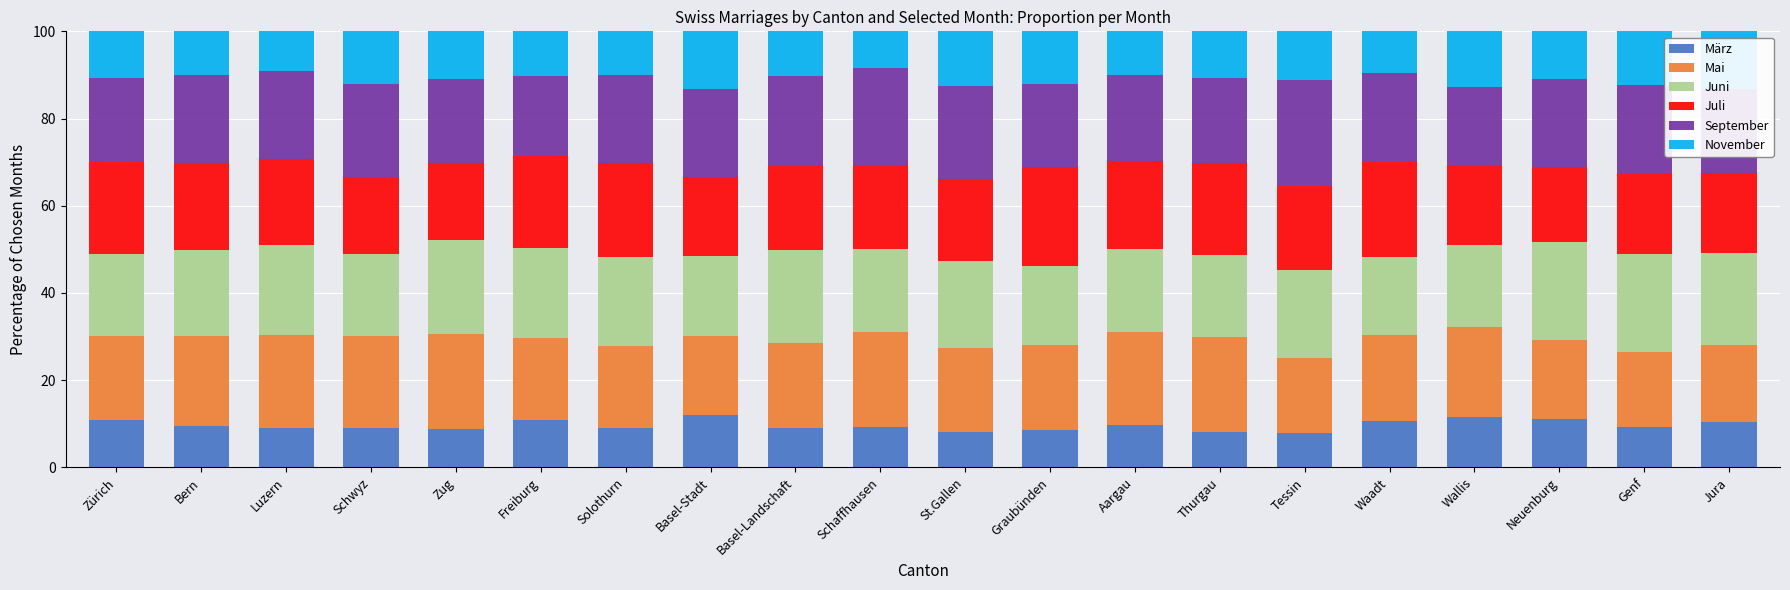

The März series shows 5.8 at Freiburg. True or false?

False